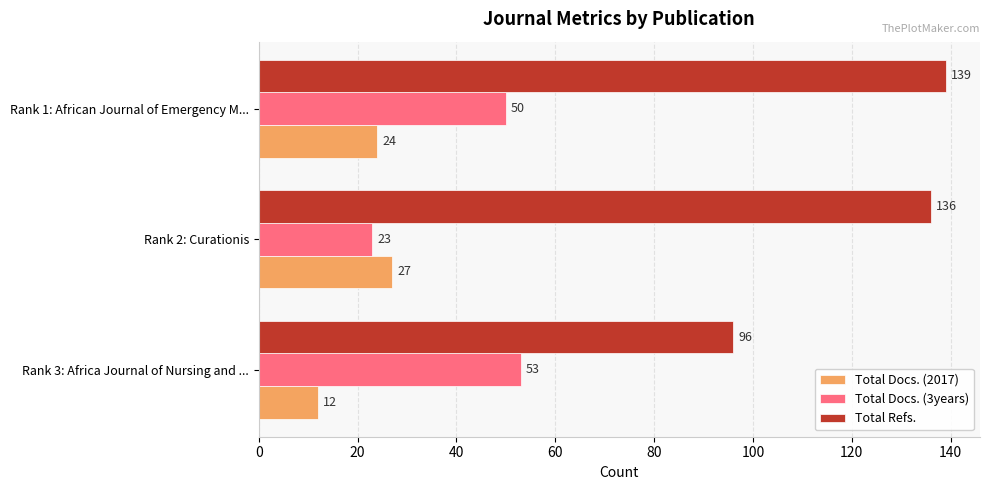

How many categories are shown in the chart?

3